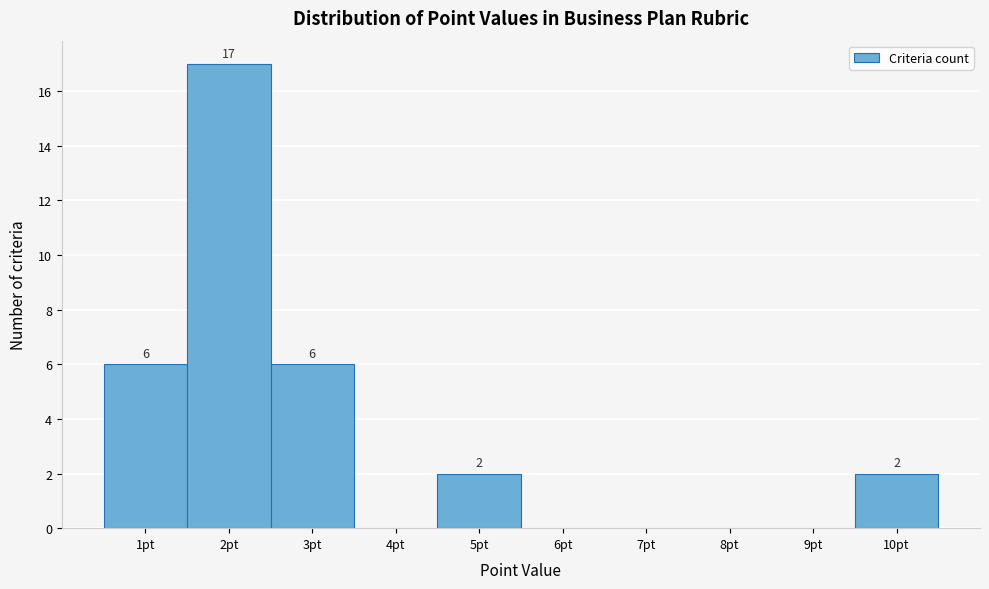

Which range on the x-axis has the tallest bar?

1.5 to 2.5